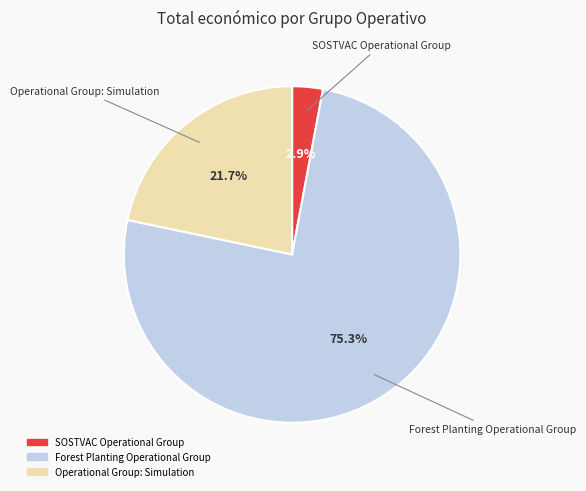

Which category accounts for the majority?

Forest Planting Operational Group